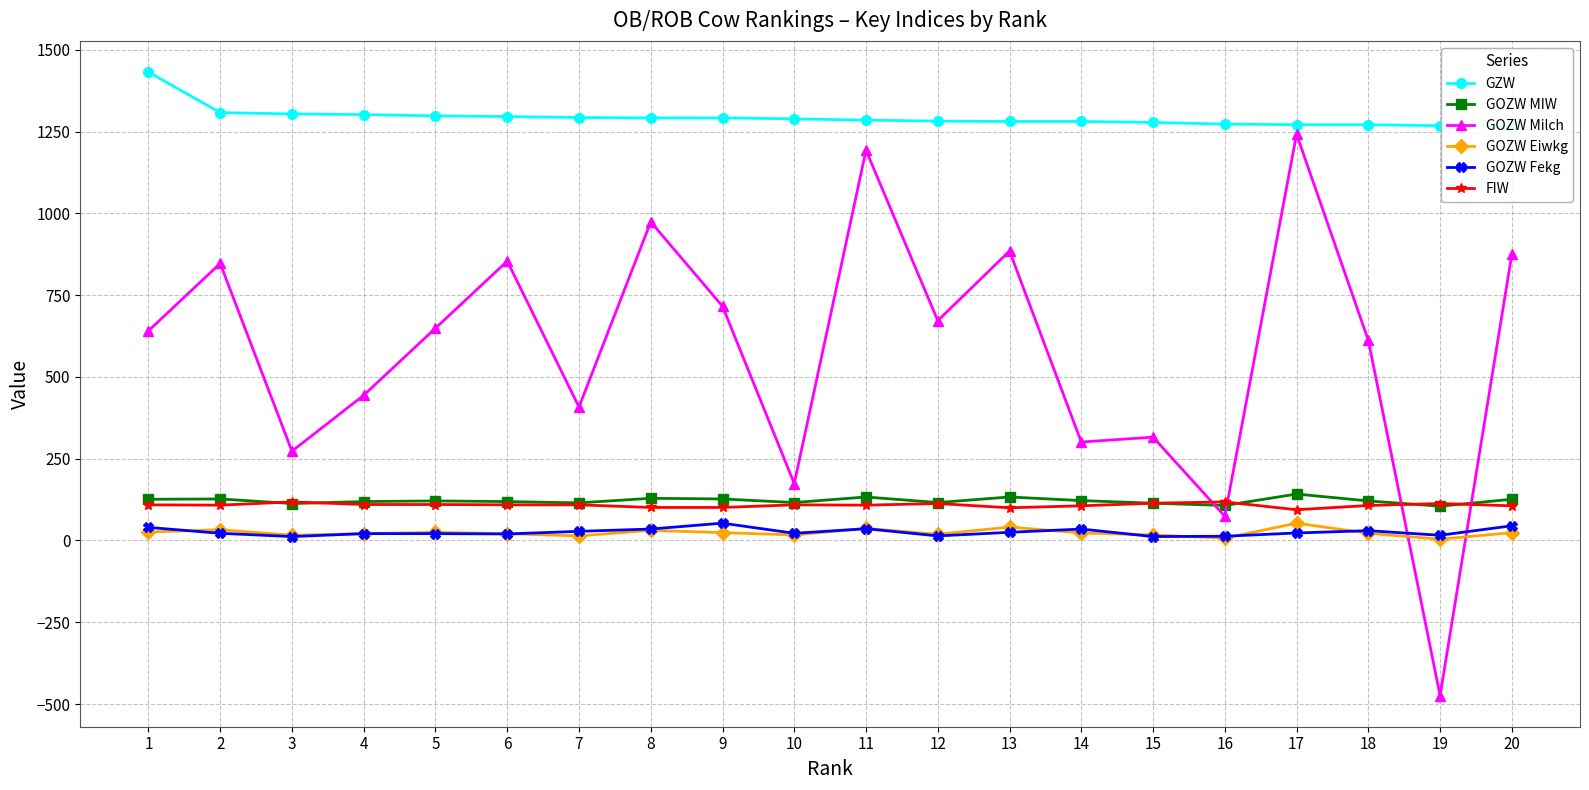

Rank the series by their maximum value, from lowest to highest.

GOZW Eiwkg, GOZW Fekg, FIW, GOZW MIW, GOZW Milch, GZW